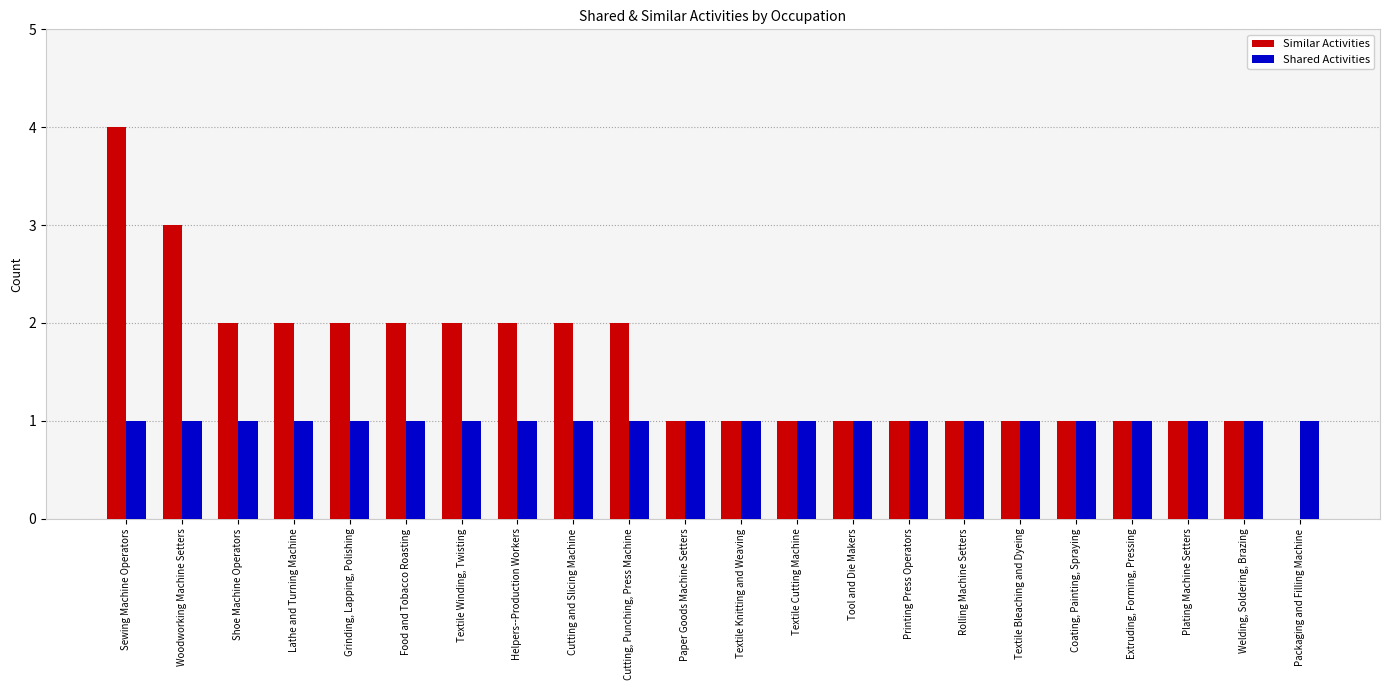

What is the total value across all series at Cutting and Slicing Machine?

3